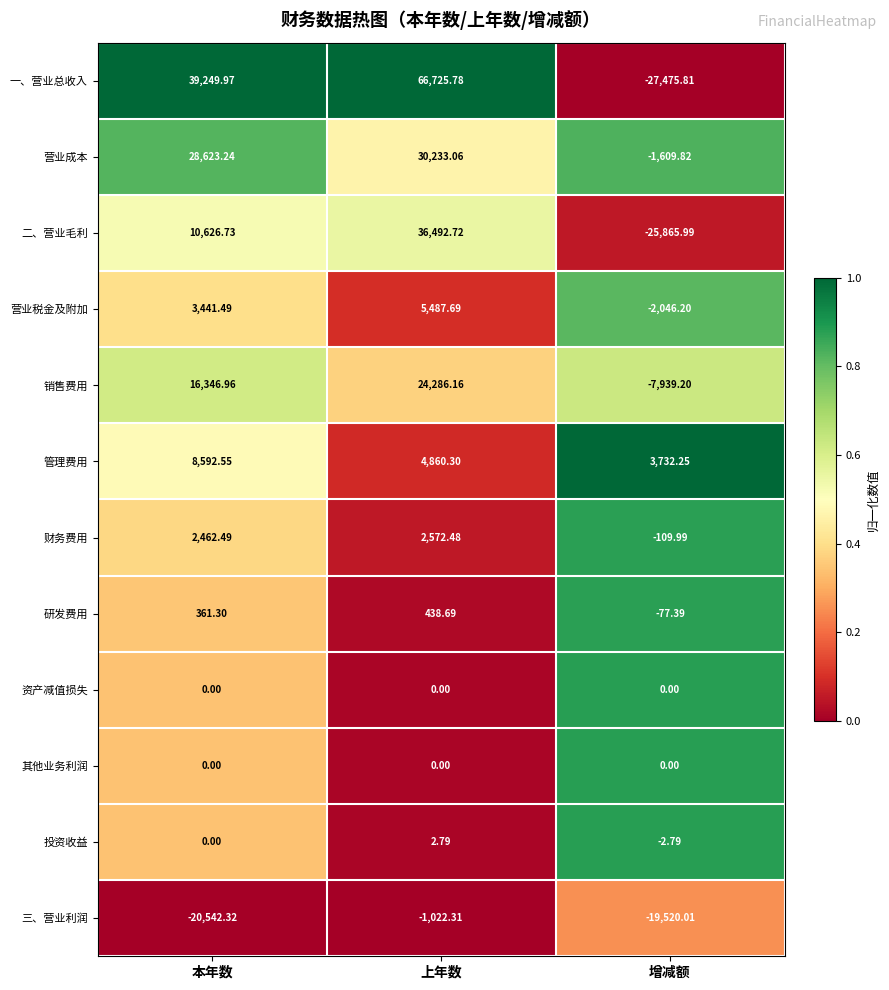

Rank the categories by 营业成本 value from lowest to highest.

增减额, 本年数, 上年数